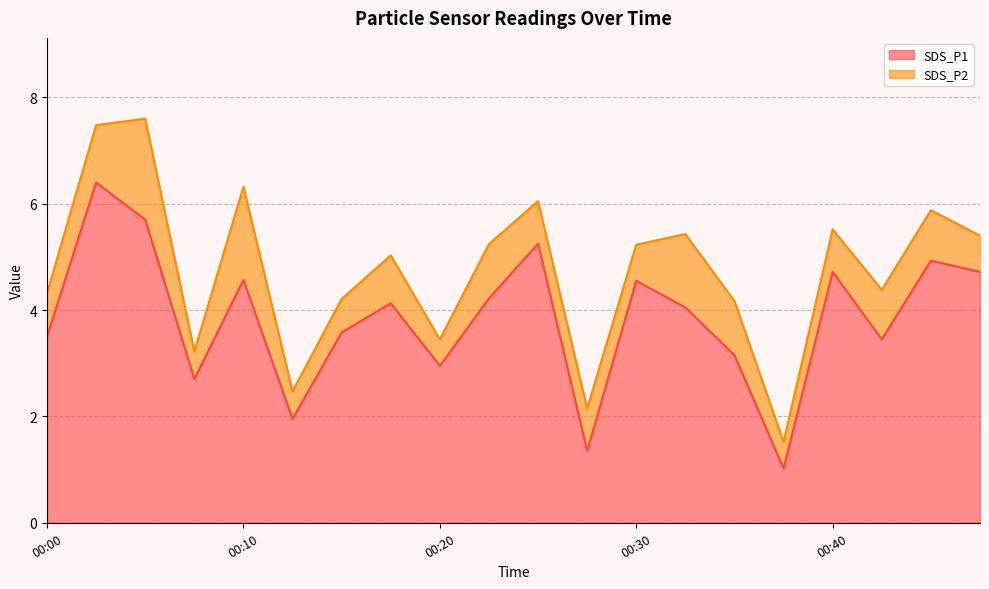

How many data points are less than 4?

9